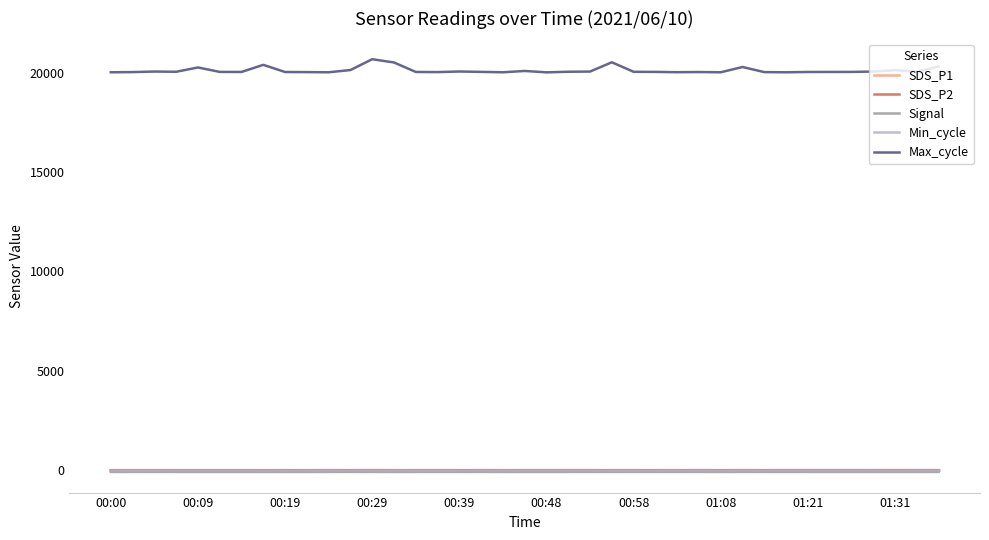

True or false: SDS_P1 and Max_cycle intersect in this chart.

False